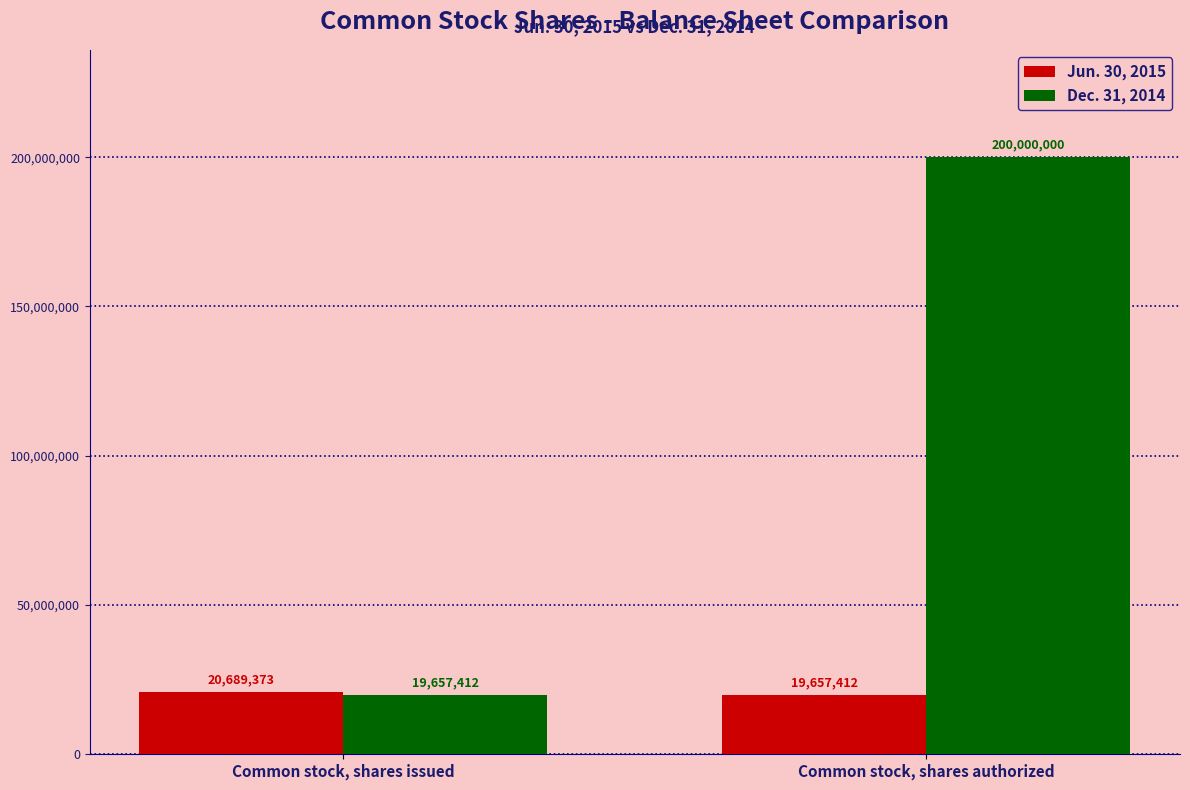

Rank the categories by Jun. 30, 2015 value from lowest to highest.

Common stock, shares authorized, Common stock, shares issued